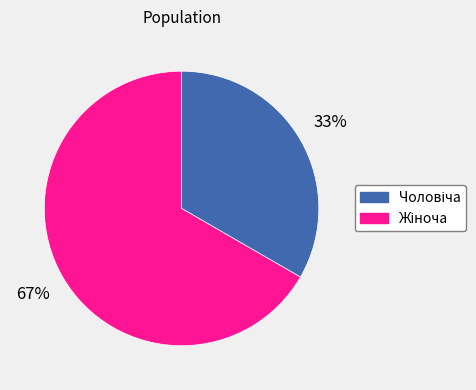

To the nearest percent, what is the average slice percentage?

50%